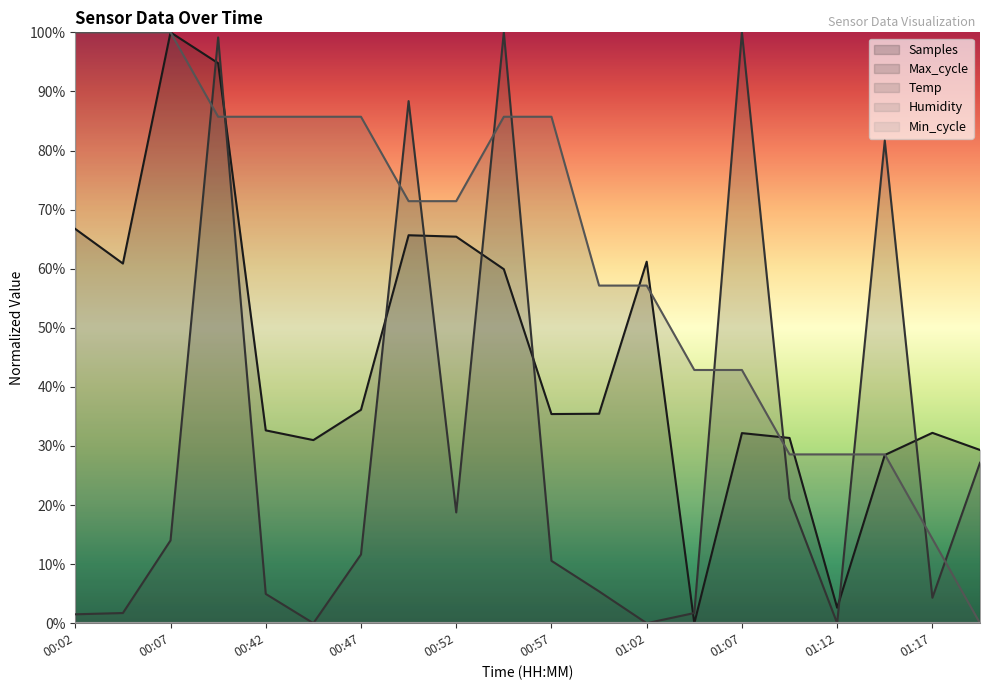

At how many categories does at least one series exceed 0?

20